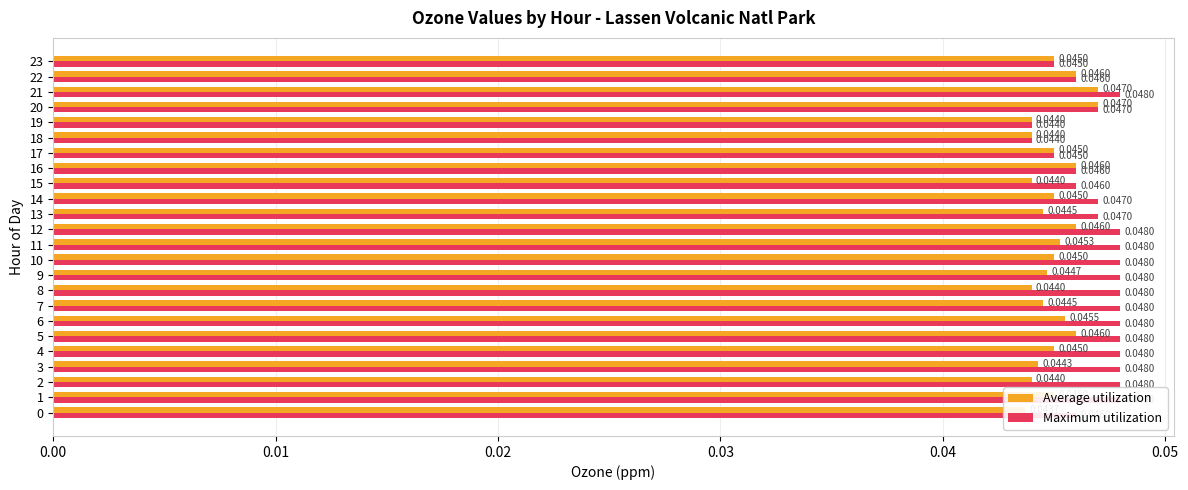

List the series in order of their overall mean, highest first.

Maximum utilization, Average utilization